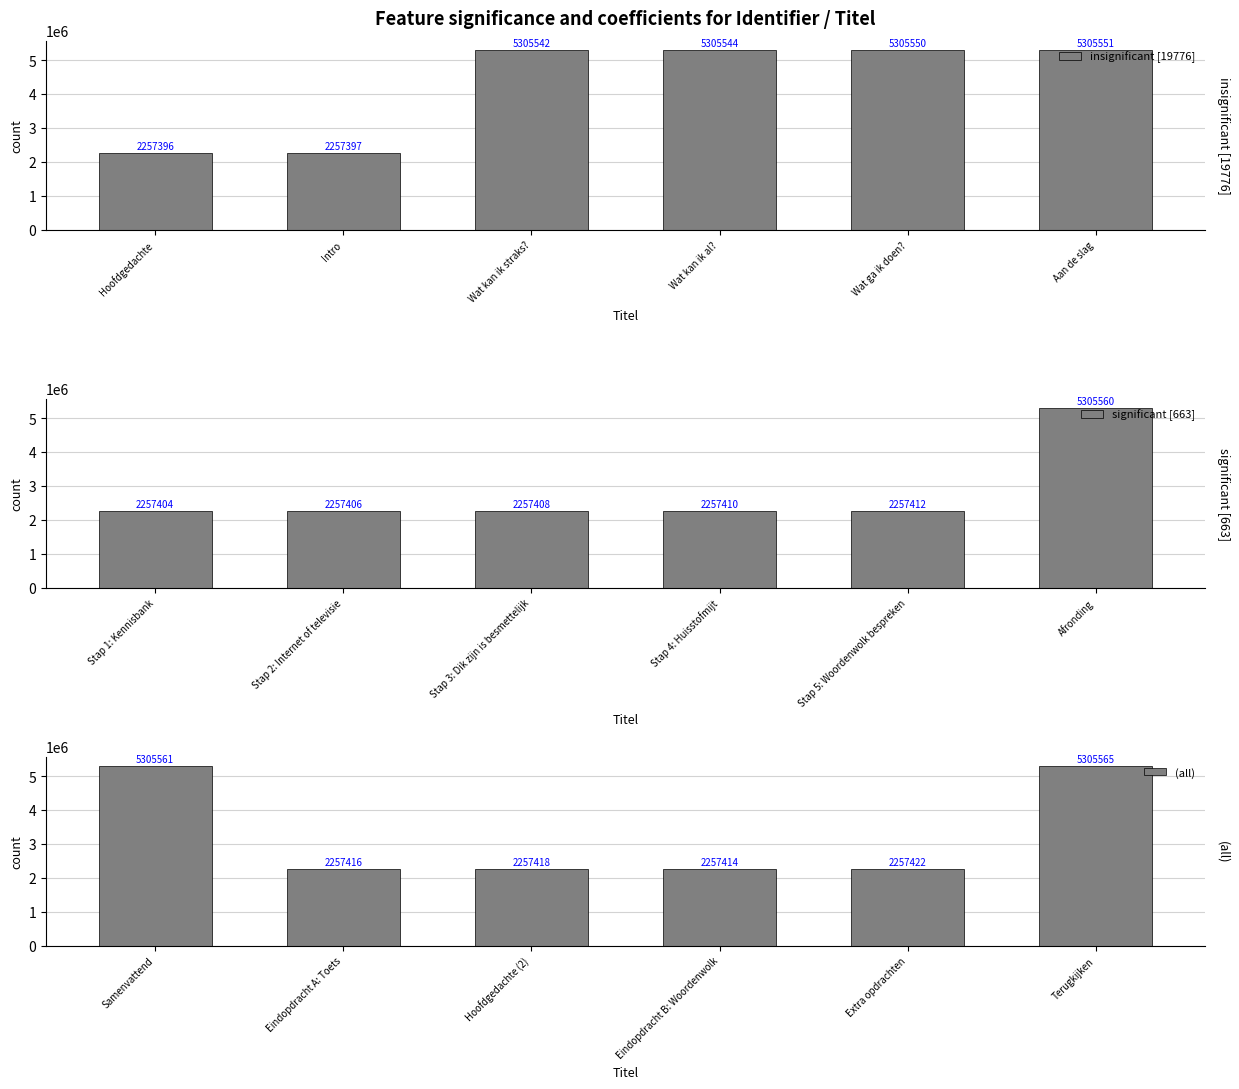

Reading left to right, extract all data points from this chart.

insignificant [19776]: 2257396	2257397	5305542	5305544	5305550	5305551
significant [663]: 2257404	2257406	2257408	2257410	2257412	5305560
(all): 5305561	2257416	2257418	2257414	2257422	5305565